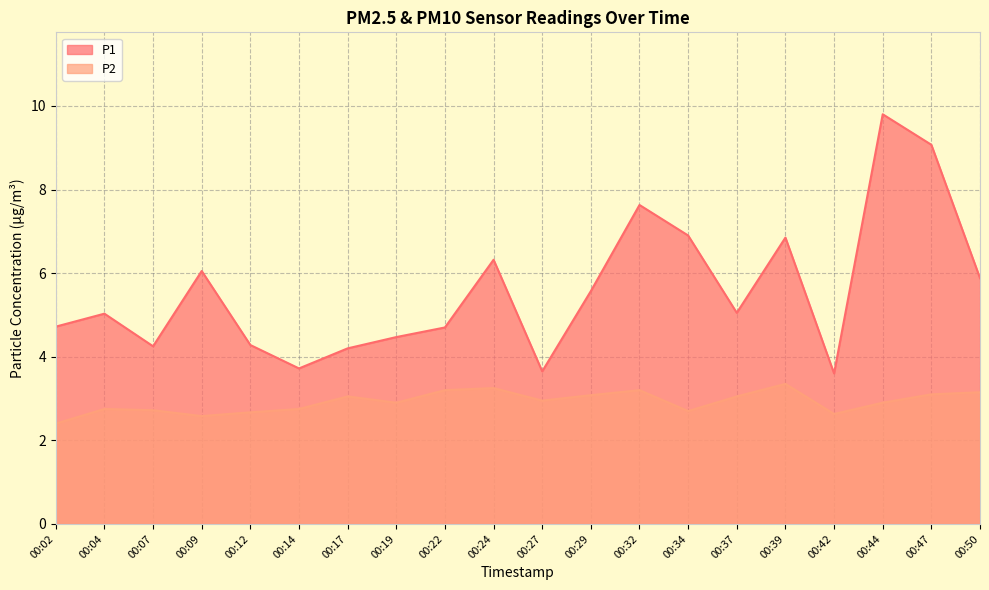

What is the difference between the P2 values at 00:09 and 00:39?

0.8